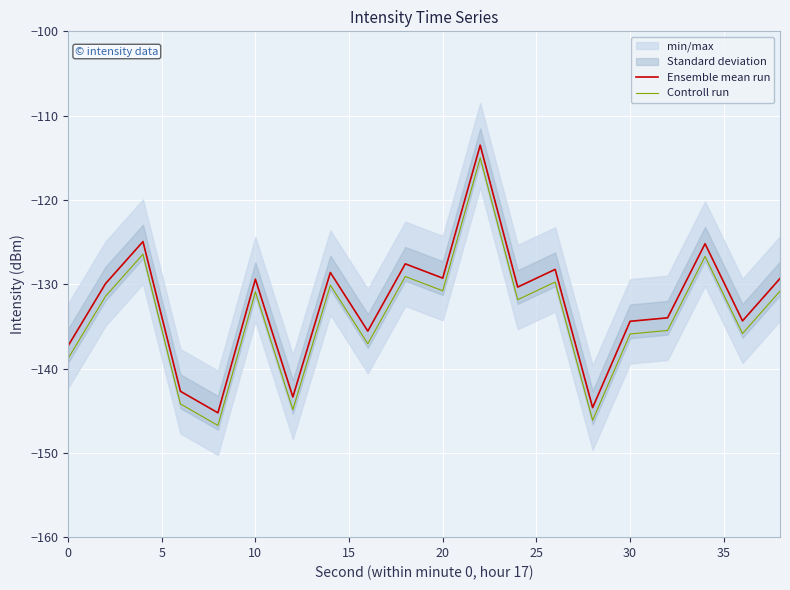

True or false: Ensemble mean run has more than 1 points higher than both neighbors.

True